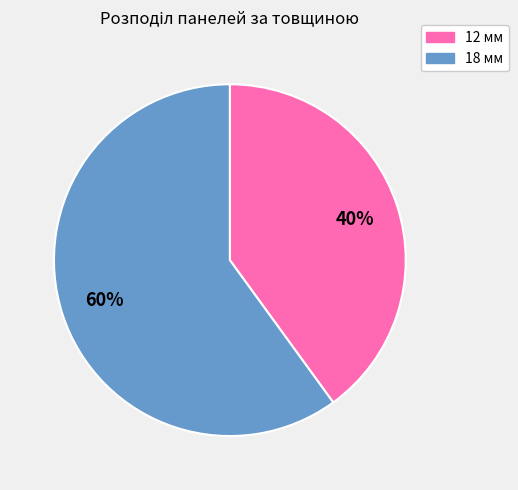

Which category has the biggest portion of the pie?

18 мм